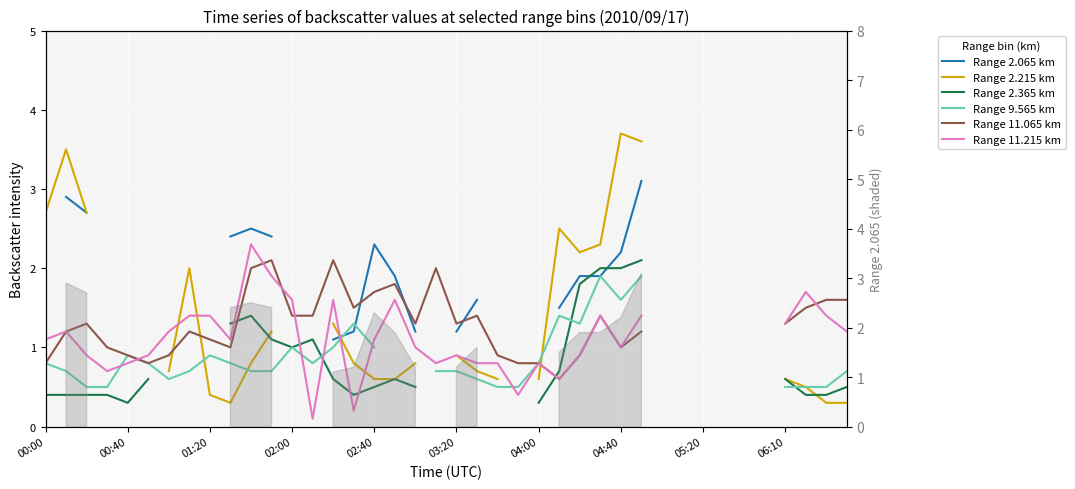

Which has a higher value, 18 or 30?

30